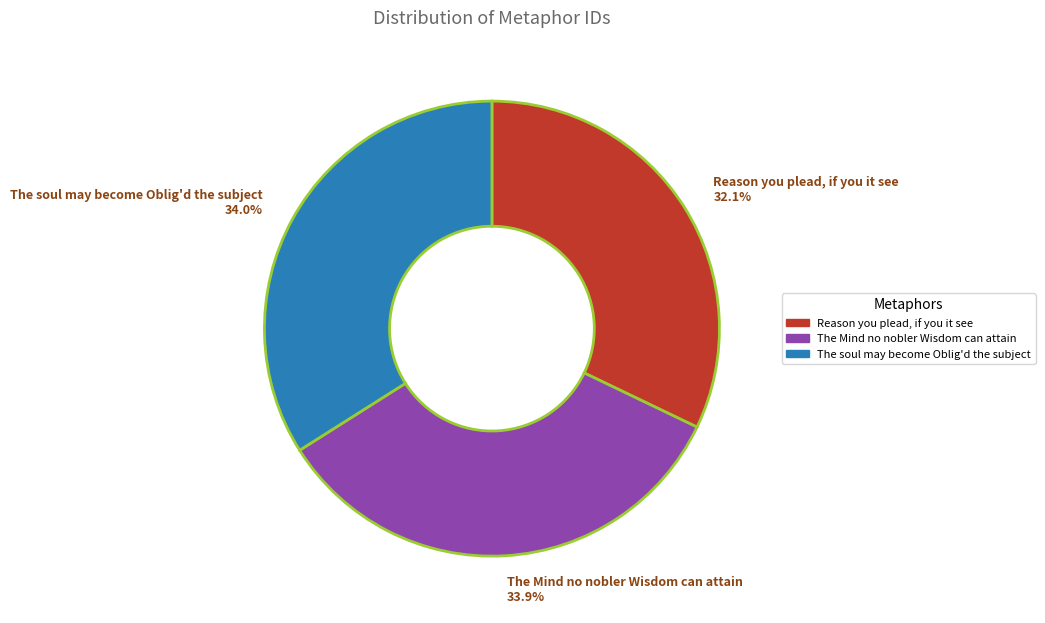

To the nearest percent, what percentage of the pie is The Mind no nobler Wisdom can attain?

34%